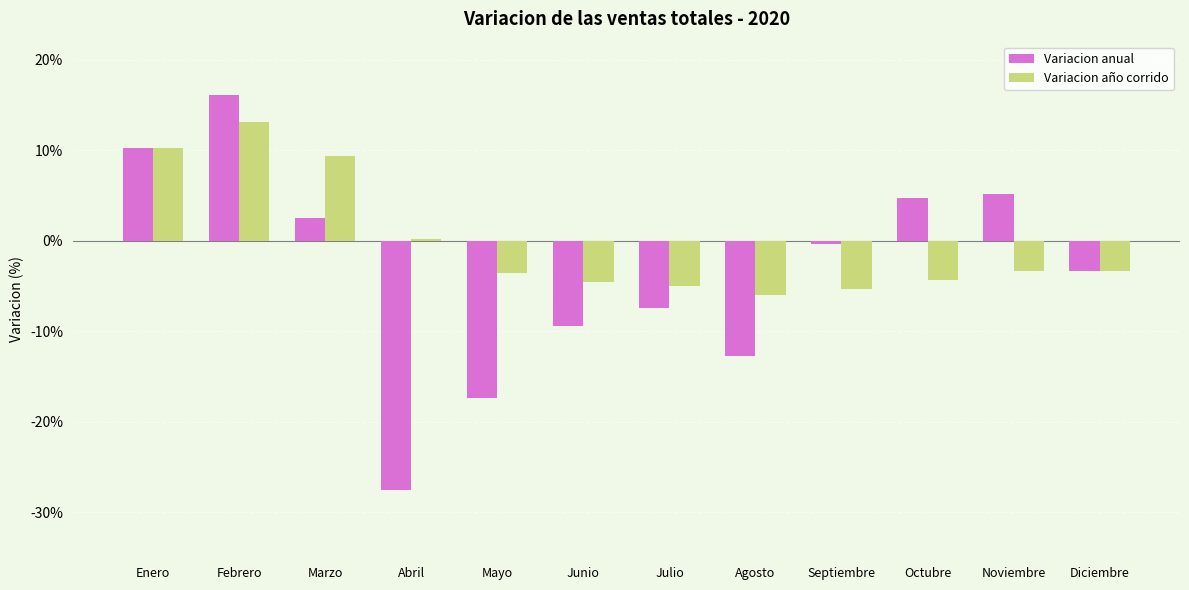

Between Enero and Agosto, which series saw the biggest shift?

Variacion anual